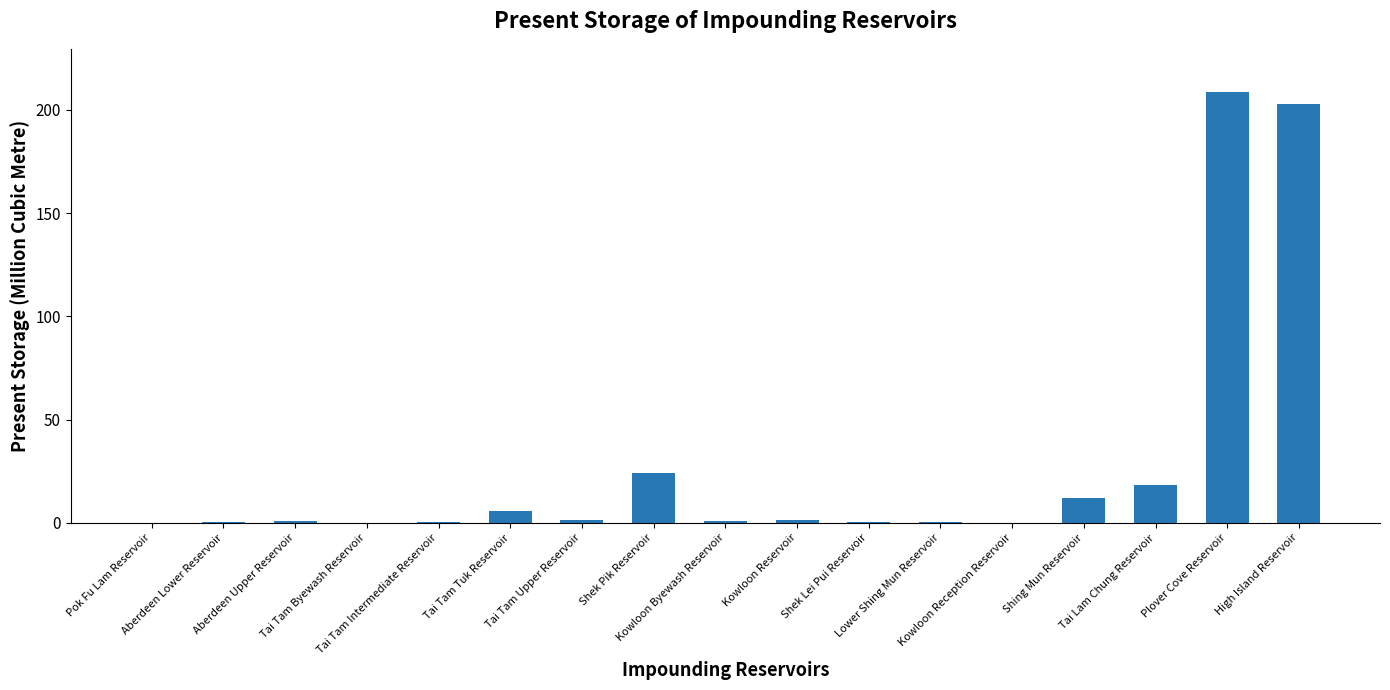

What is the difference between the values at Tai Lam Chung Reservoir and Shek Lei Pui Reservoir?

18.1